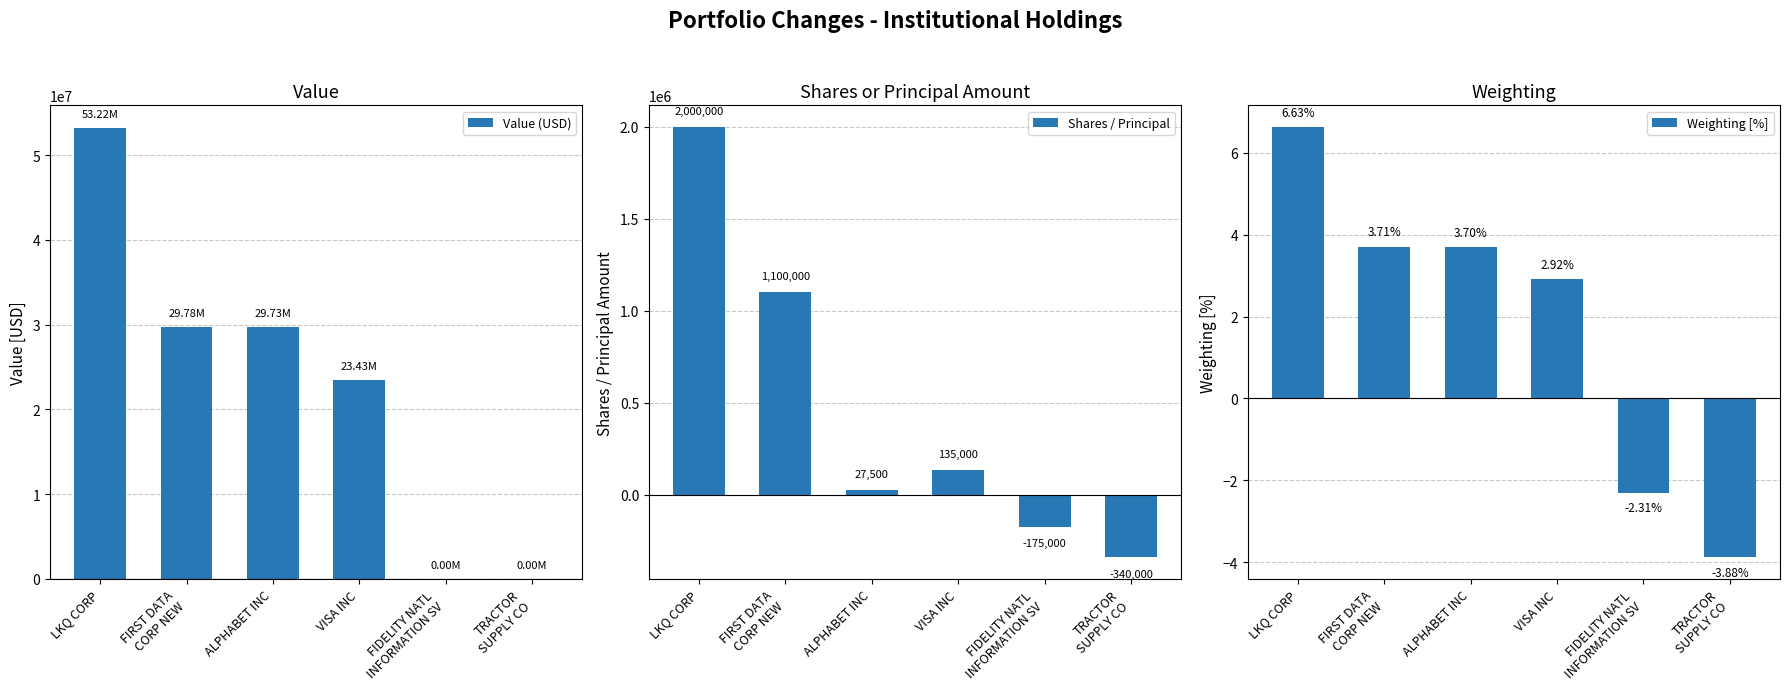

How many groups of bars are there?

6